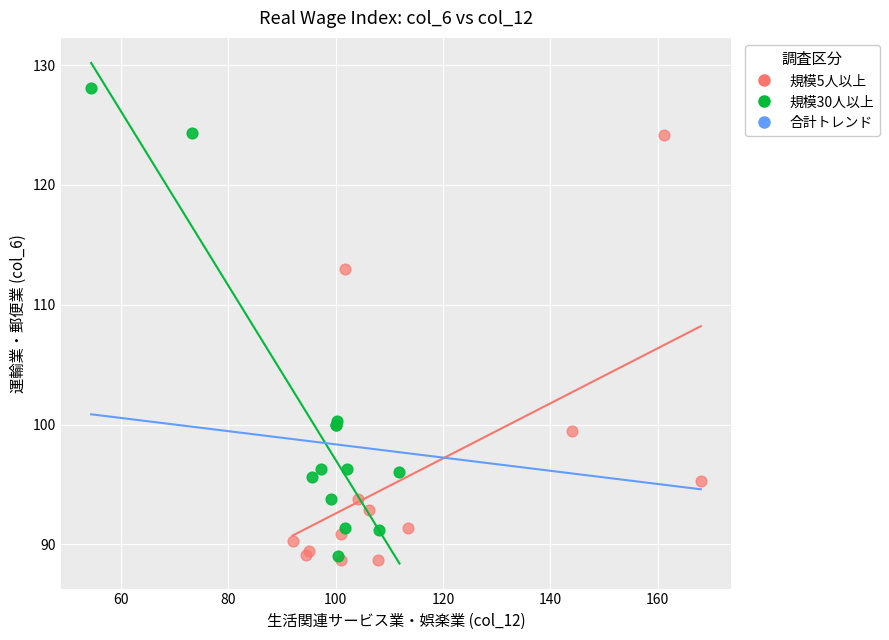

Which series reaches the maximum Y coordinate?

規模30人以上